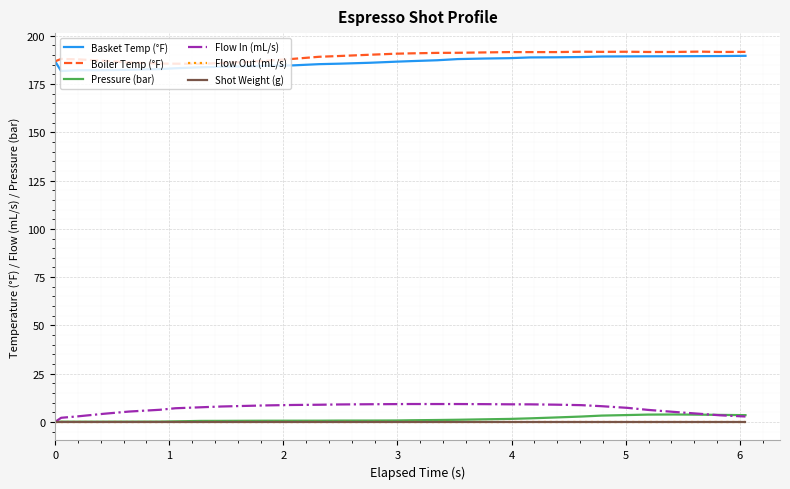

What is the maximum value shown in the chart?

191.8